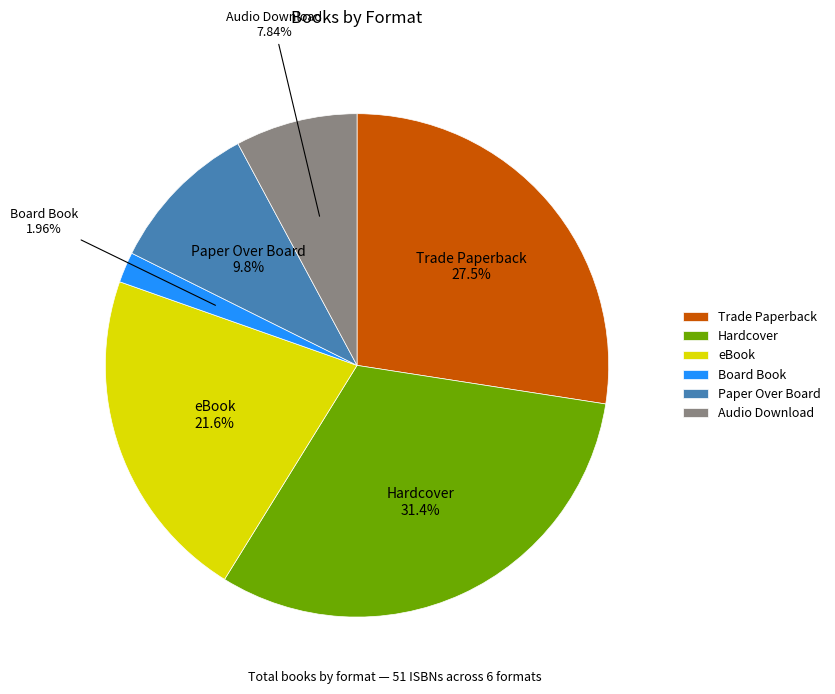

To the nearest percent, what is the difference between the largest and smallest slice percentages?

29%